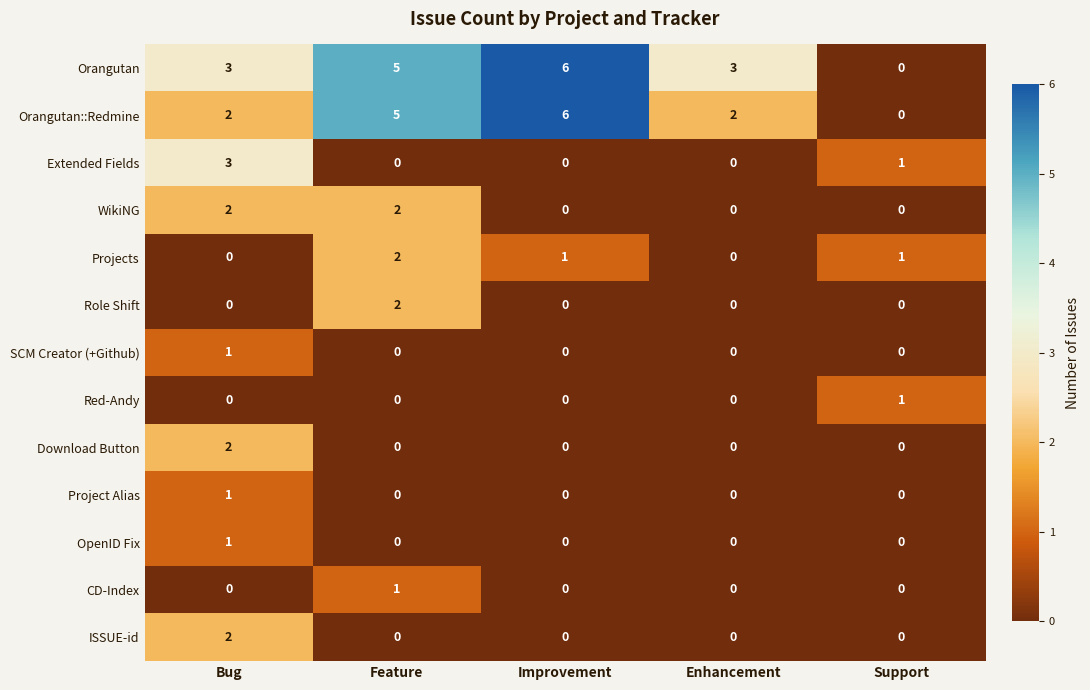

Is the value of Extended Fields at Feature greater than the value of Red-Andy at Support?

No